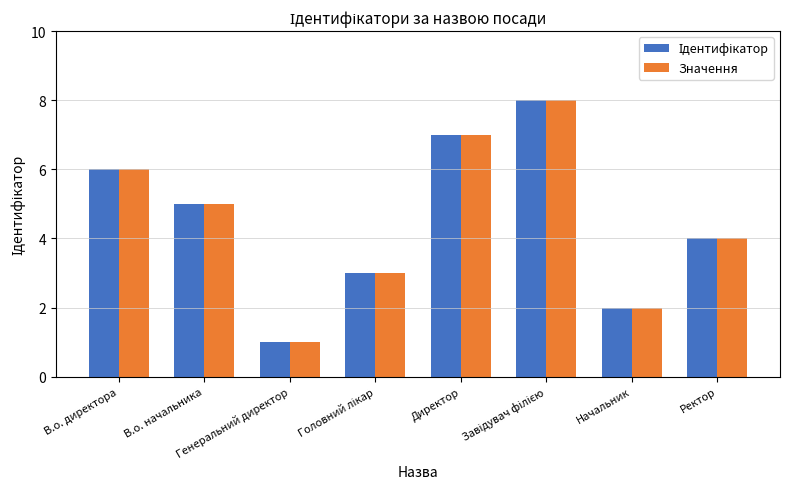

What is the greatest value displayed?

8